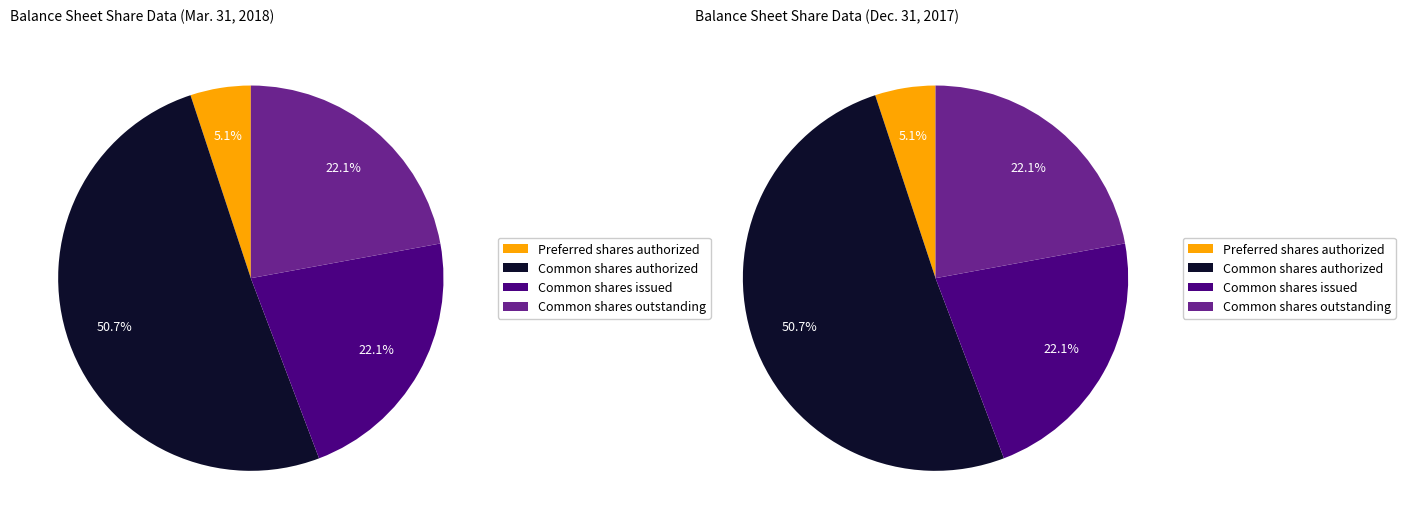

Which slice is the largest?

Common shares authorized